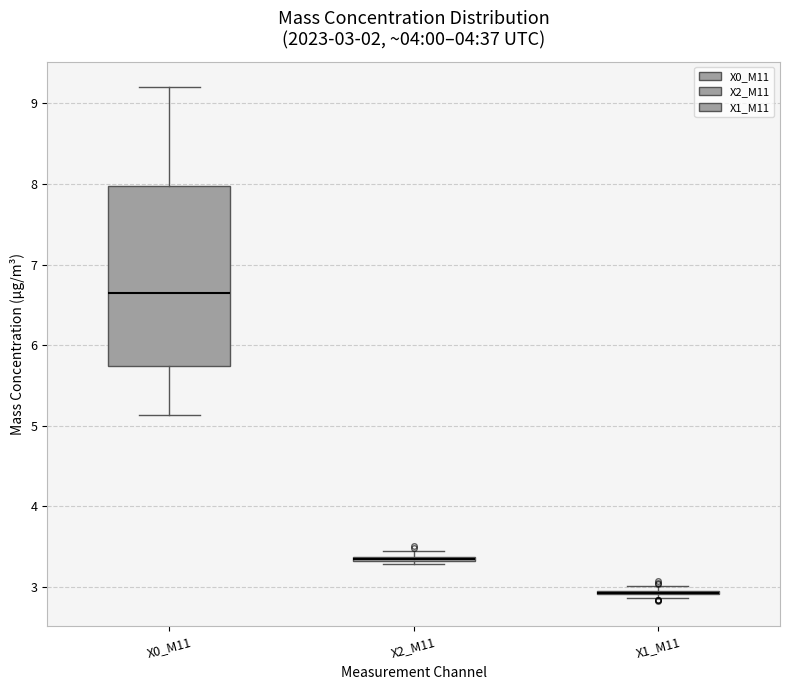

Comparing the boxes themselves (not the whiskers), which one is the tallest?

X0_M11